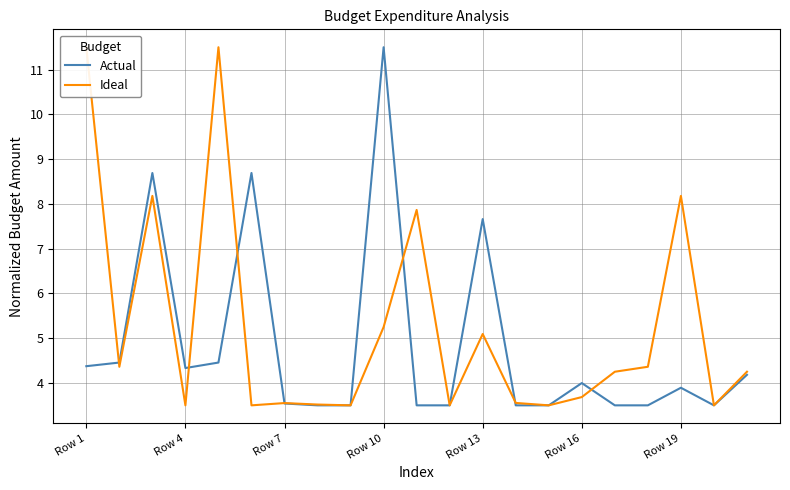

What is the highest value of the Actual series?

11.5